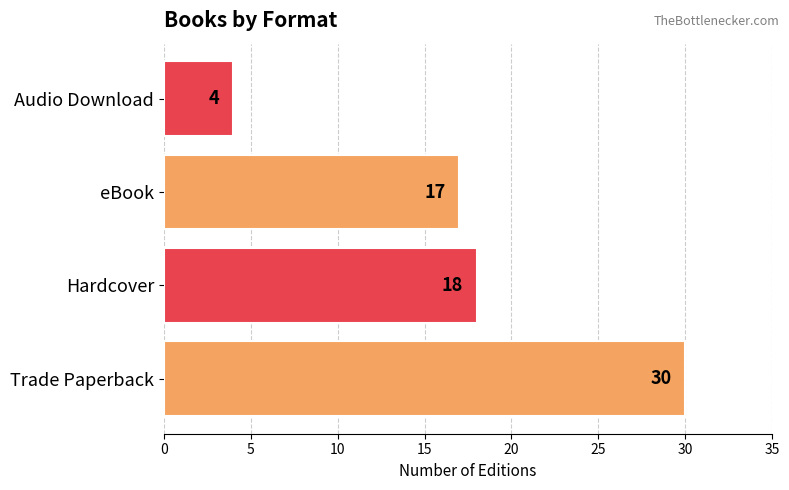

Where is the data nearest to the value 17?

eBook